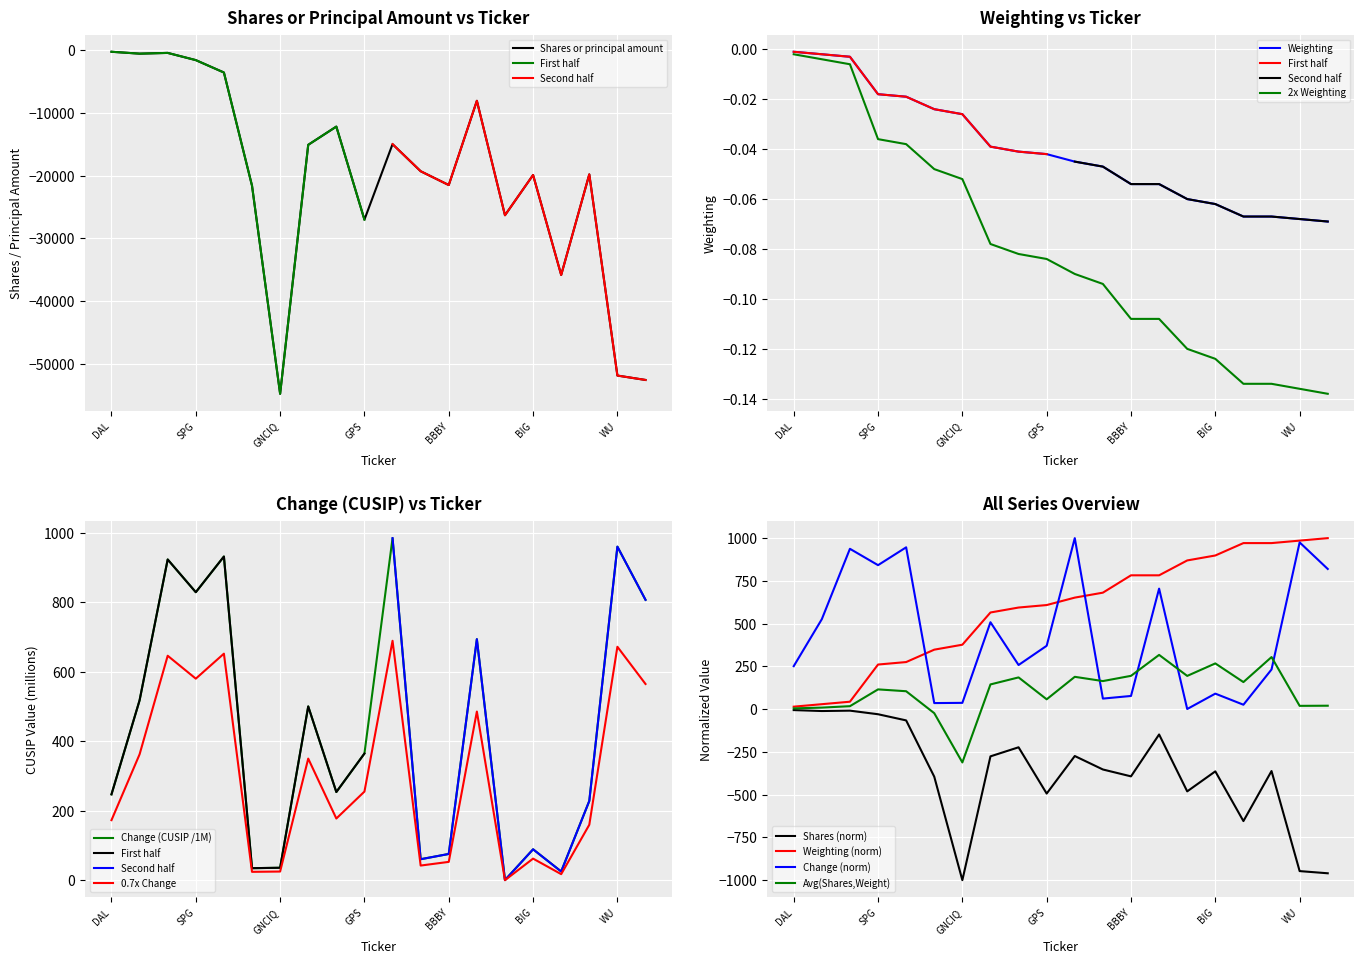

Is this an area chart (filled region under the line)?

No